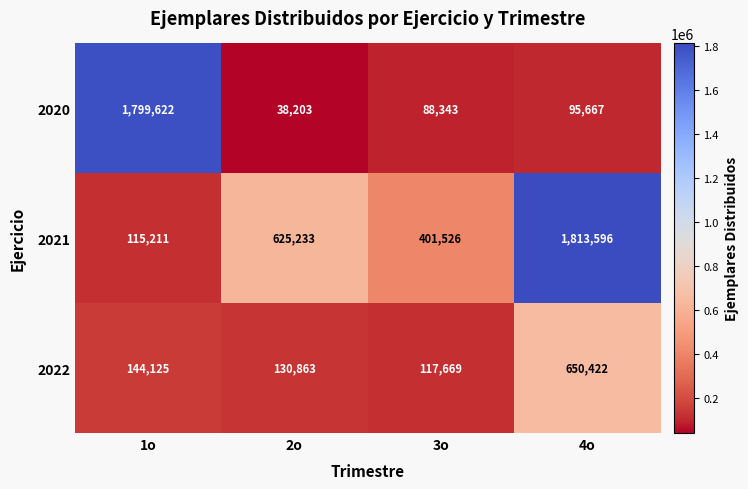

How many categories are shown in the chart?

4